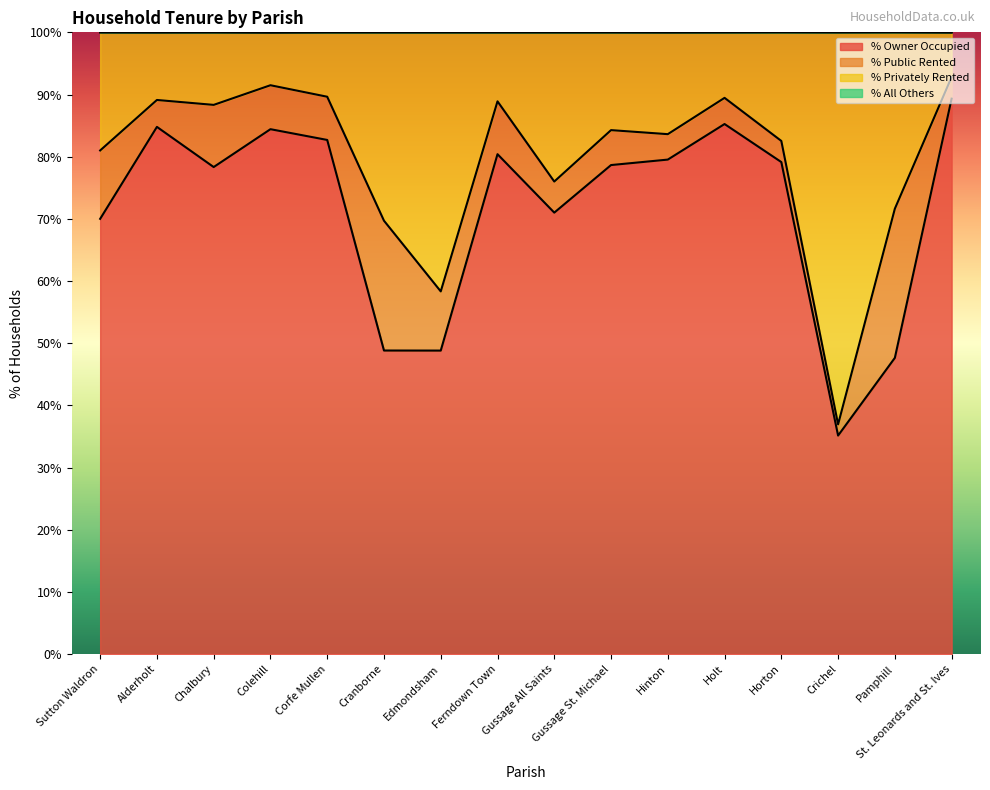

At which label does % Owner Occupied reach its minimum?

Crichel